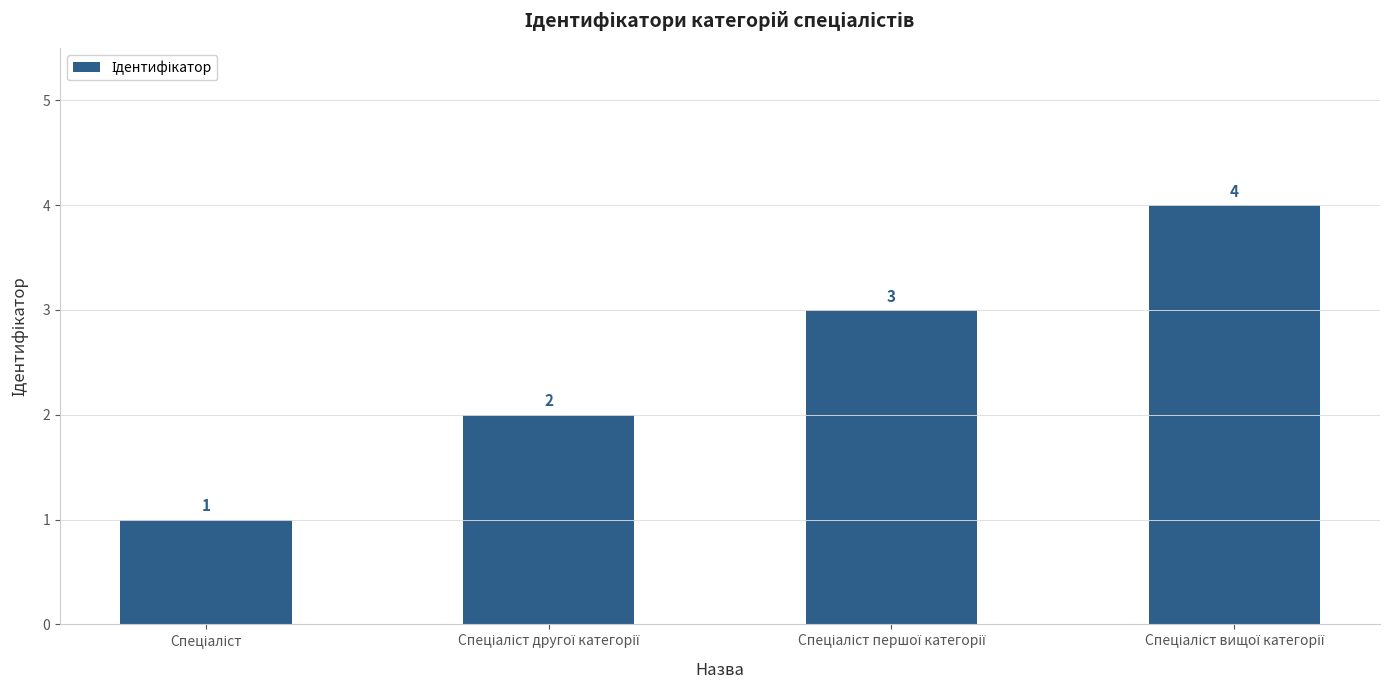

What is the value of the 1st bar from the left?

1